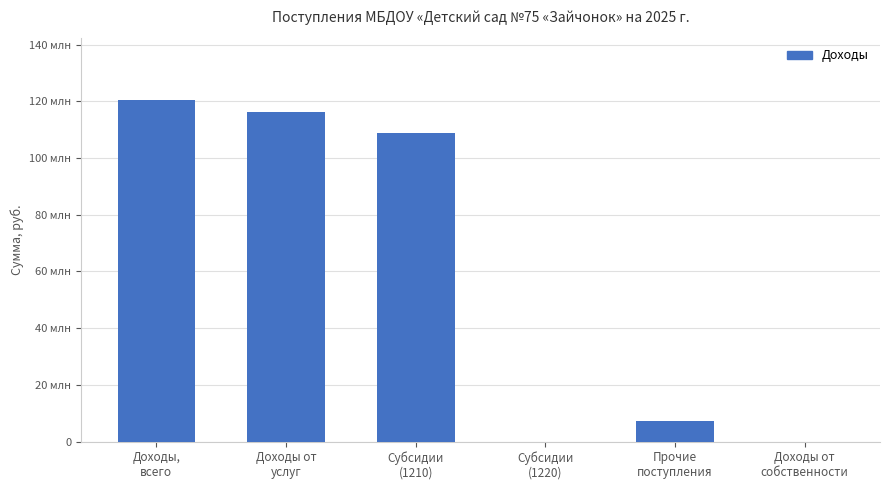

Are the bars horizontal?

No